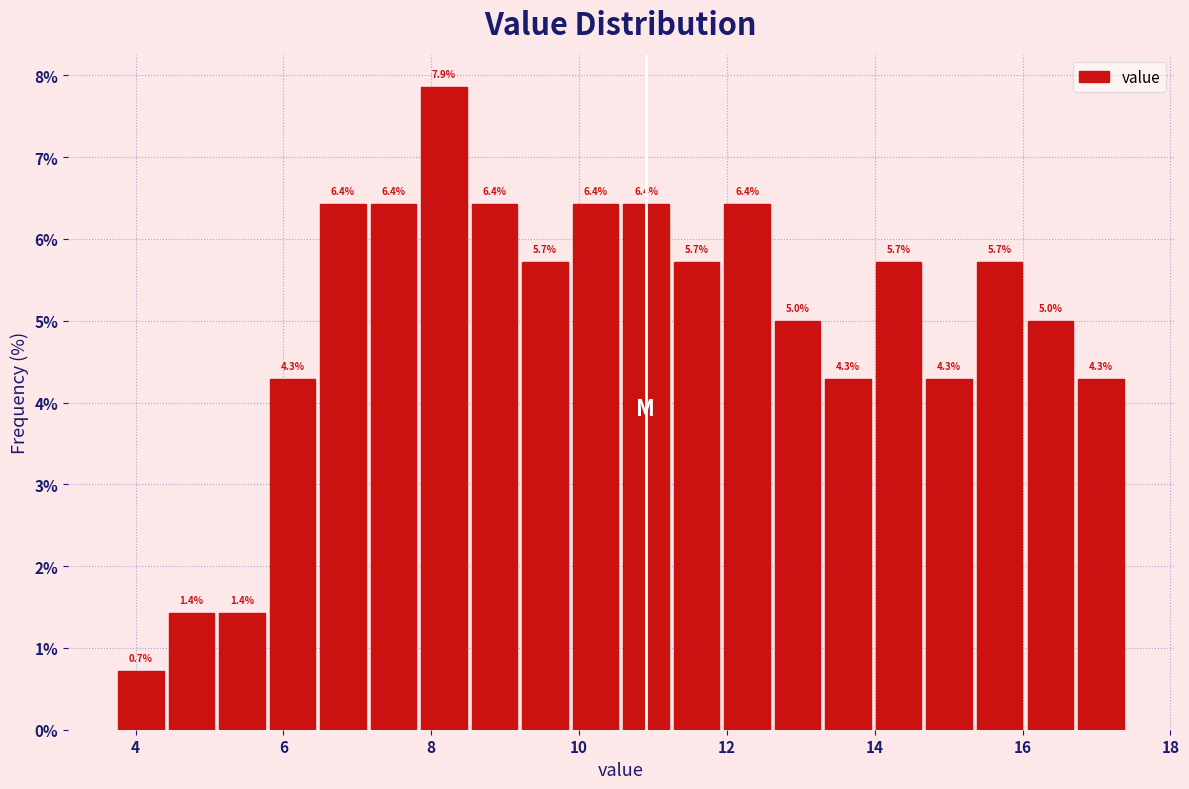

Around what value on the x-axis is the tallest bar? Give the approximate position of its centre, as read against the axis.

8.2